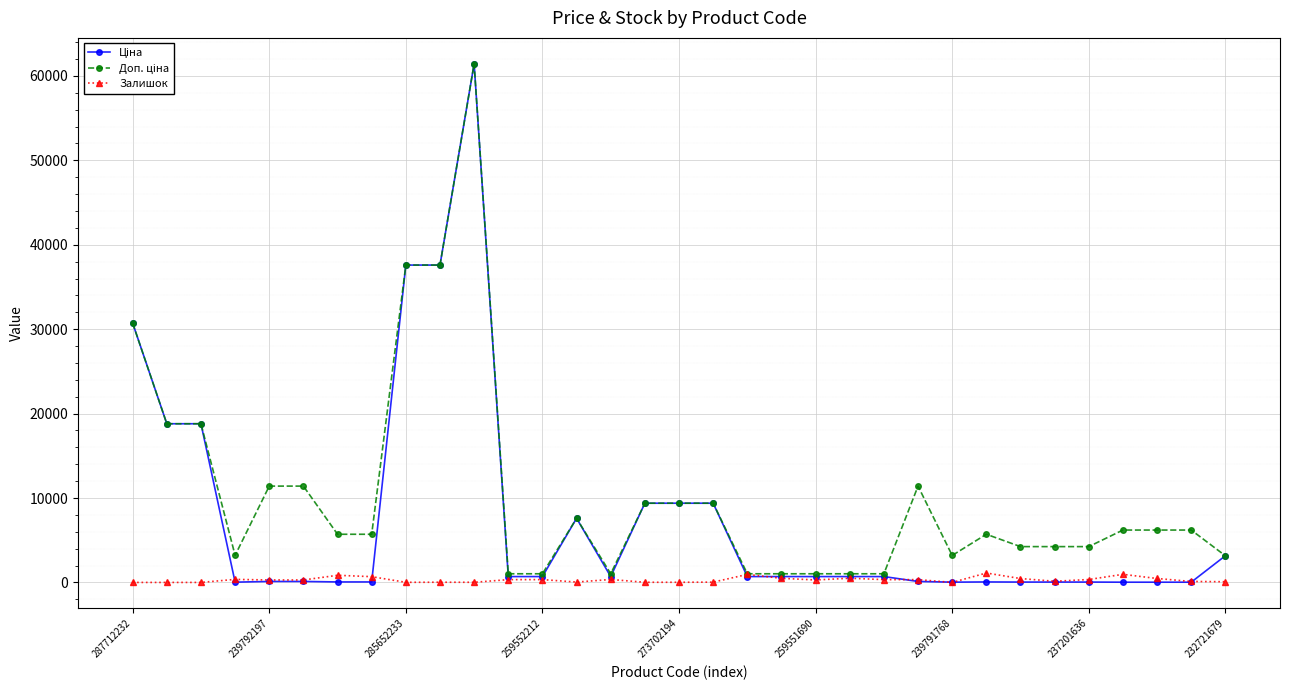

True or false: Залишок has more than 0 interior local peaks.

True